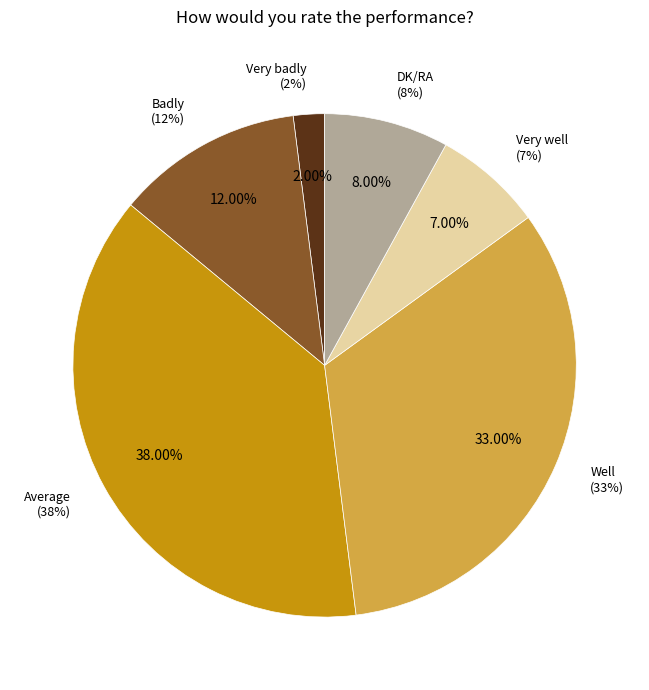

What percentage do Well and Badly together represent?

45.0%